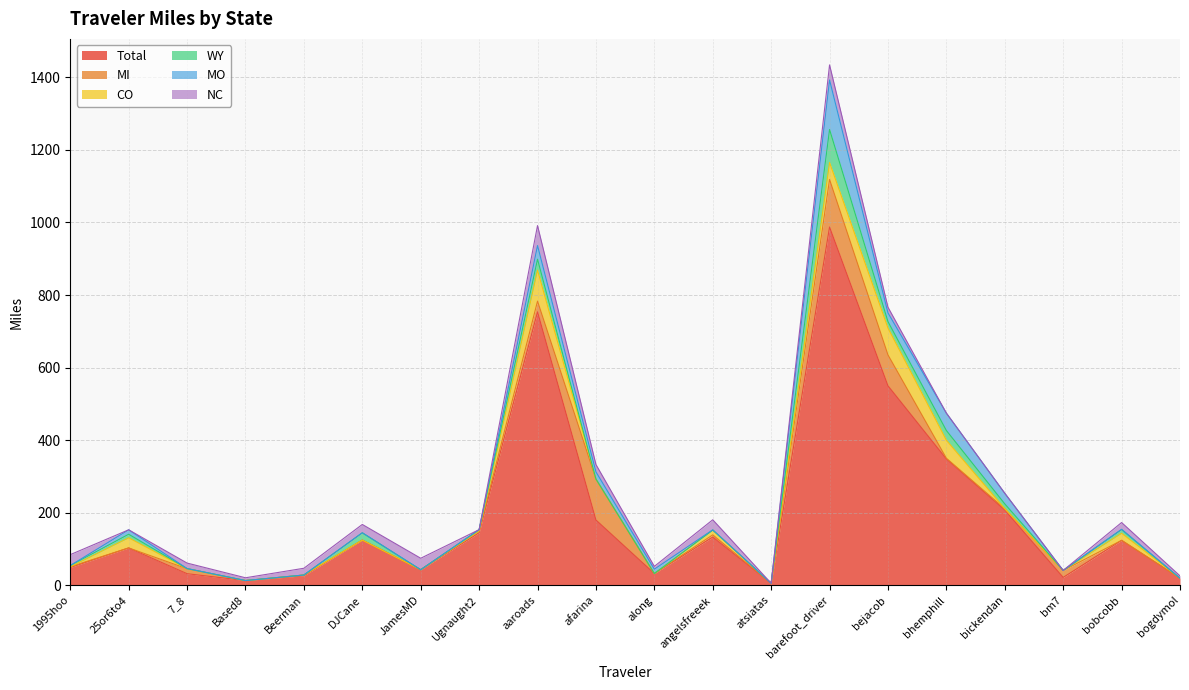

What is the difference between the highest and lowest values at afarina?

179.7